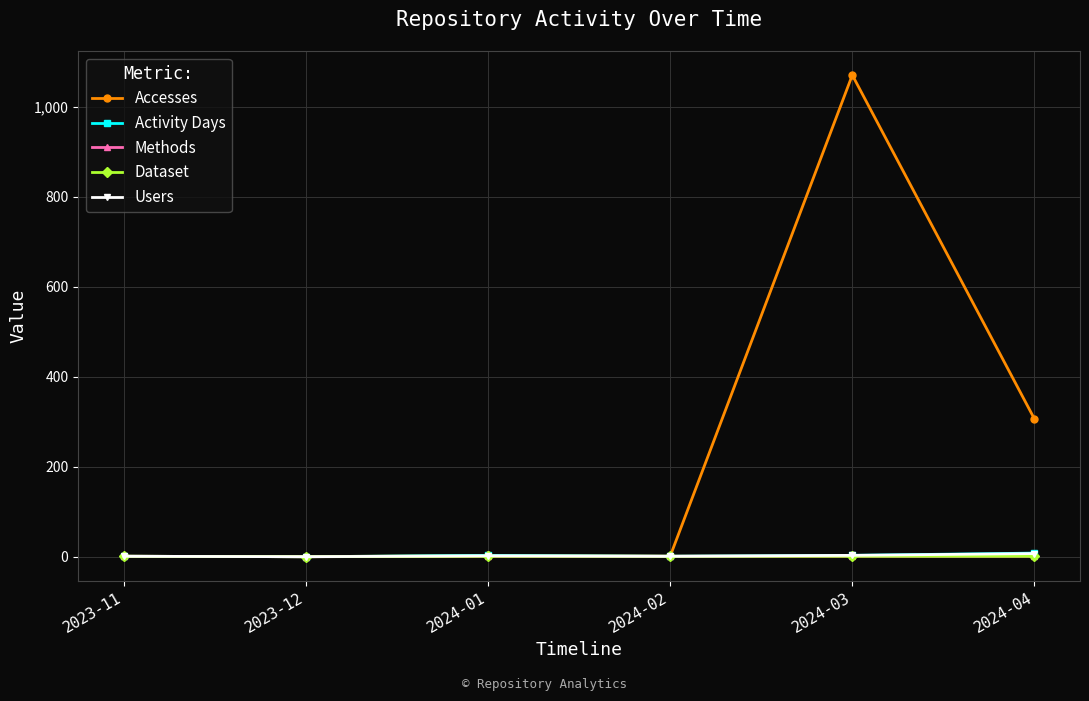

Reading left to right, list all the values displayed in this chart.

Accesses: 1	0	3	1	1070	306
Activity Days: 1	0	3	1	3	8
Methods: 1	0	1	1	1	1
Dataset: 1	0	1	1	1	1
Users: 1	0	2	1	3	7